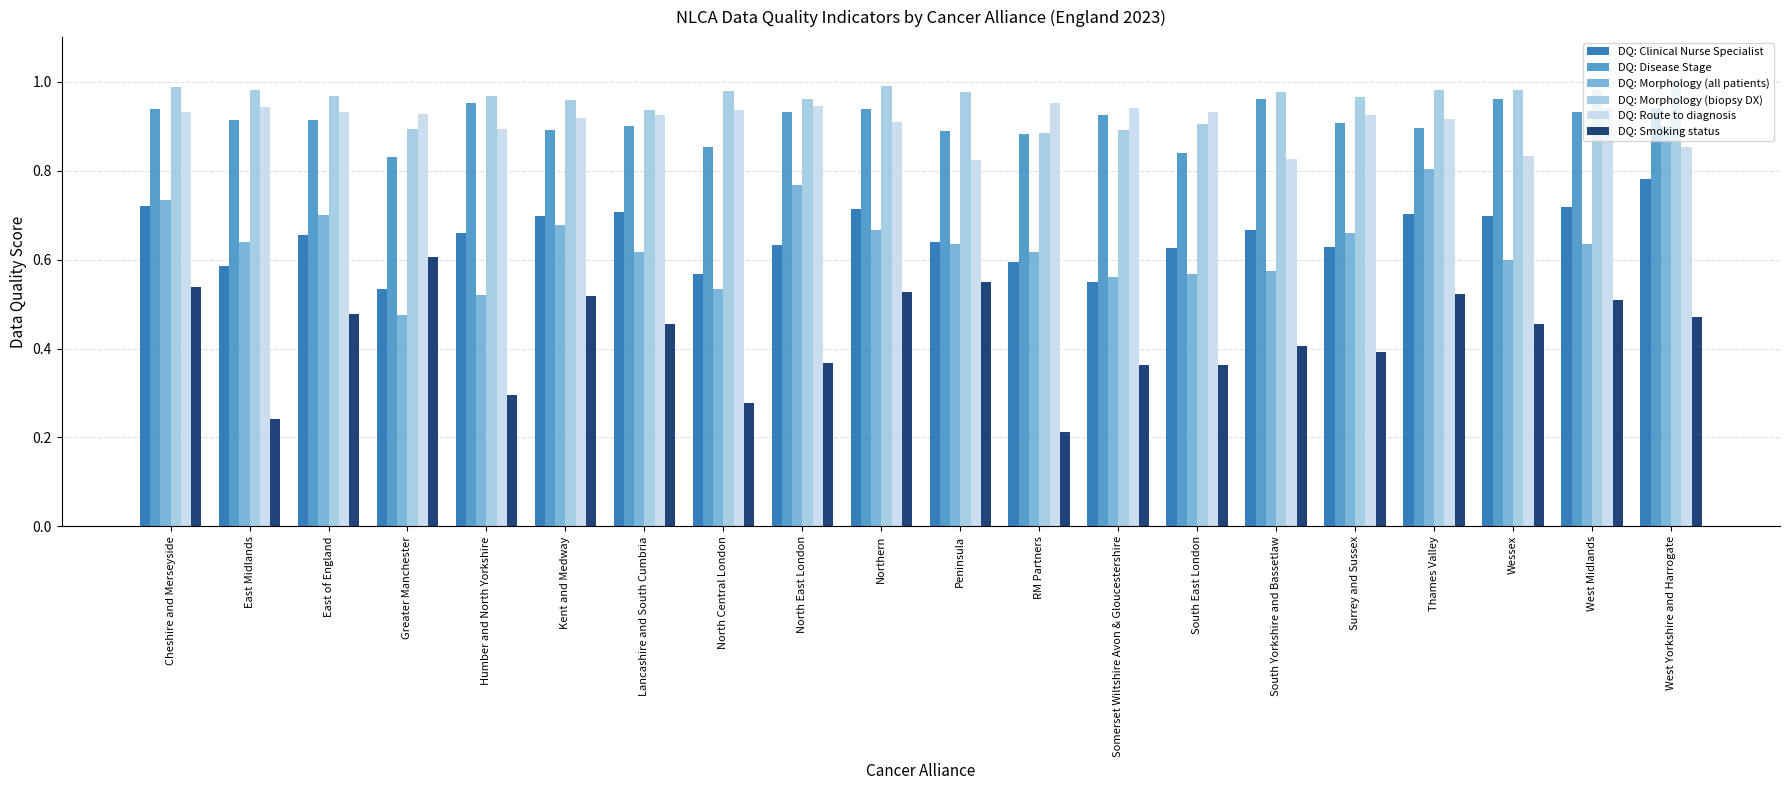

How many groups of bars are there?

20